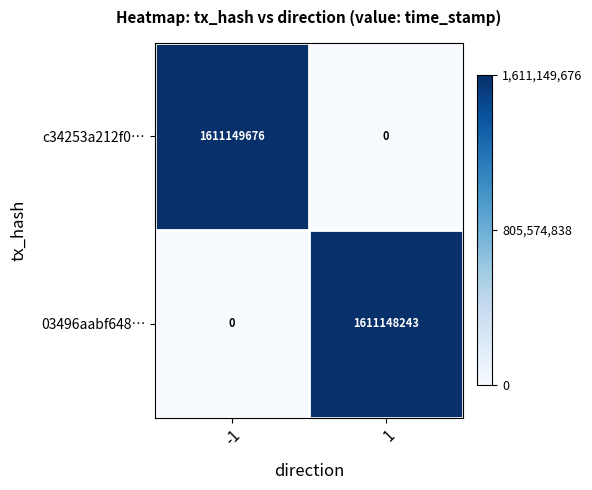

Reading left to right, extract all data points from this chart.

c34253a212f0…: 1611149676	0
03496aabf648…: 0	1611148243